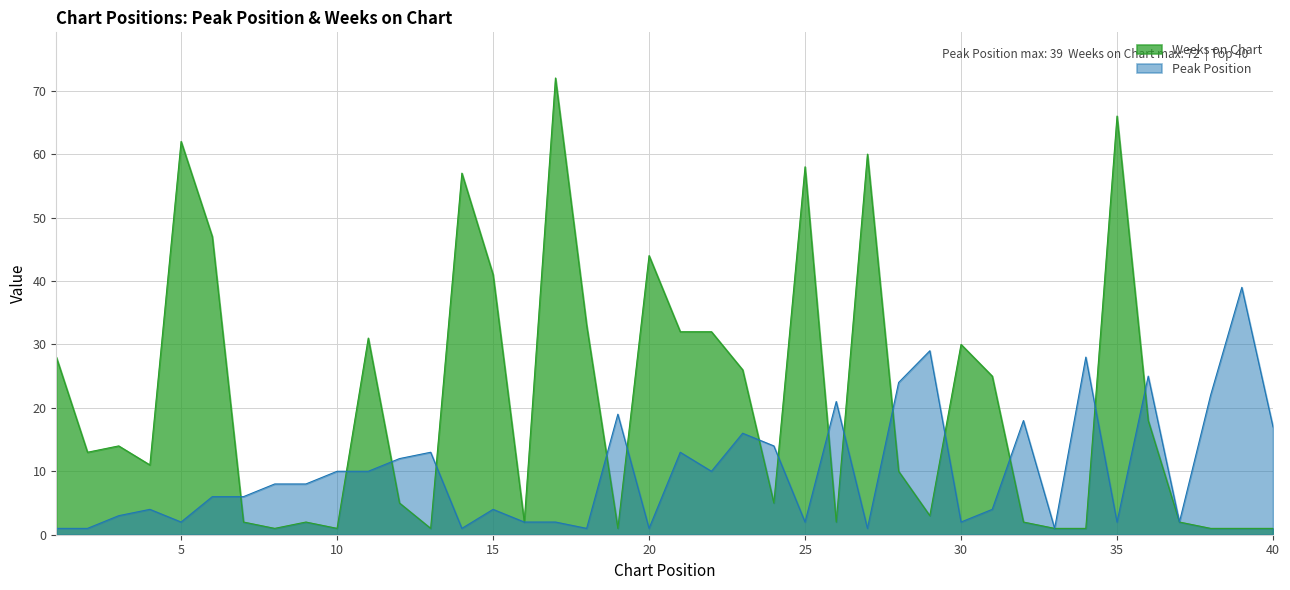

What are all the series names shown in the legend?

Weeks on Chart, Peak Position